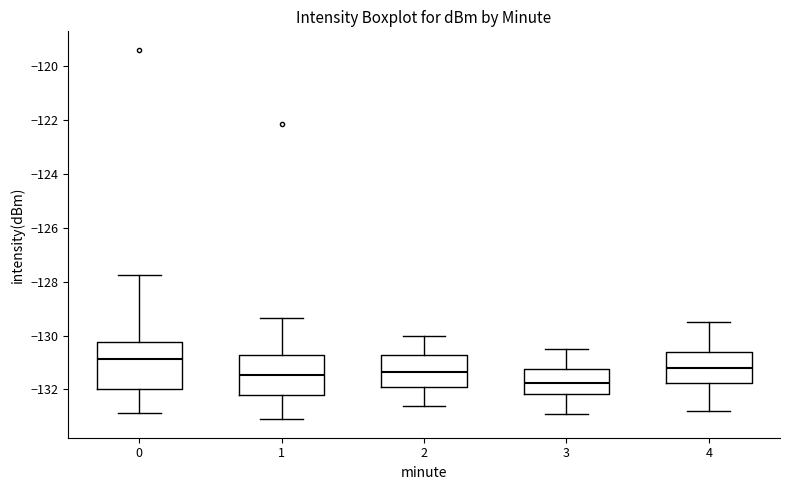

Reading left to right, read every box against the y-axis: the position of its median line, the range the box covers, and the ends of its whiskers. The values are not printed on the chart, so give them approximately, as read against the axis.

0: median -130.8, box -132.0 to -130.2, whiskers -132.8 to -127.8
1: median -131.4, box -132.2 to -130.8, whiskers -133.2 to -129.4
2: median -131.4, box -131.8 to -130.8, whiskers -132.6 to -130.0
3: median -131.8, box -132.2 to -131.2, whiskers -132.8 to -130.4
4: median -131.2, box -131.8 to -130.6, whiskers -132.8 to -129.4